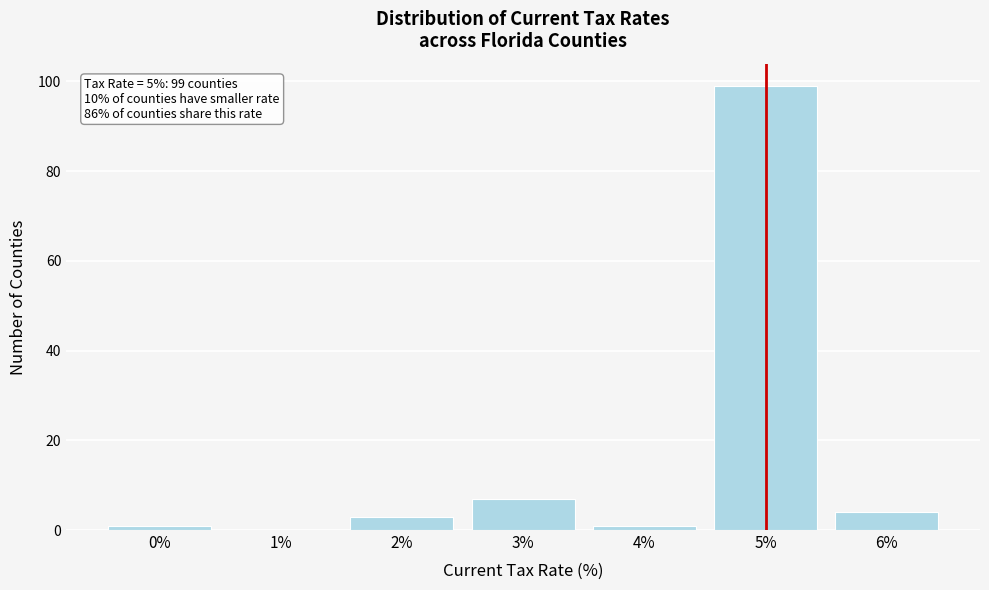

Reading left to right, transcribe all the data shown in this chart.

0%=1	1%=0	2%=3	3%=7	4%=1	5%=99	6%=4